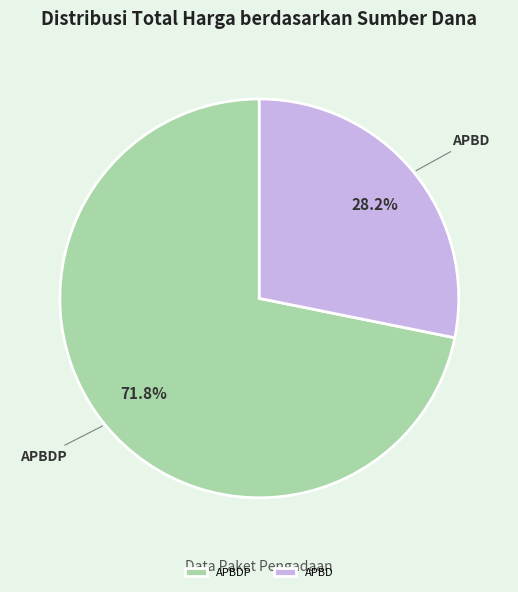

Is APBDP the majority of the pie?

Yes